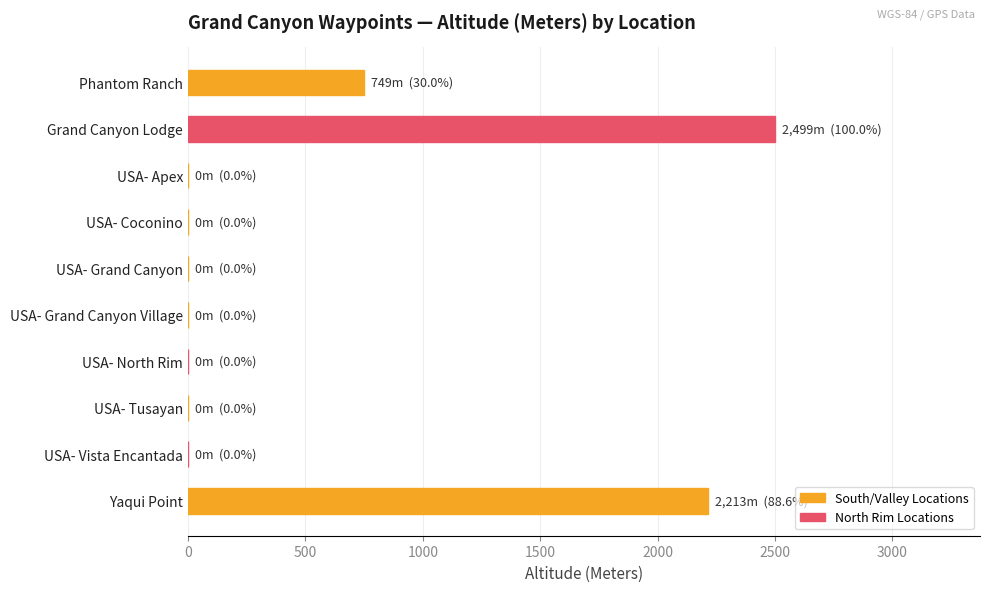

What is the change in value from Phantom Ranch to USA- Grand Canyon?

-749